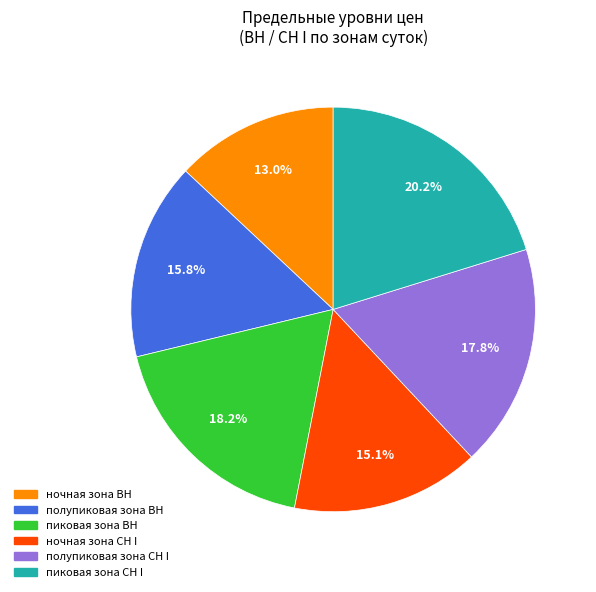

To the nearest percent, what is the average slice percentage?

17%